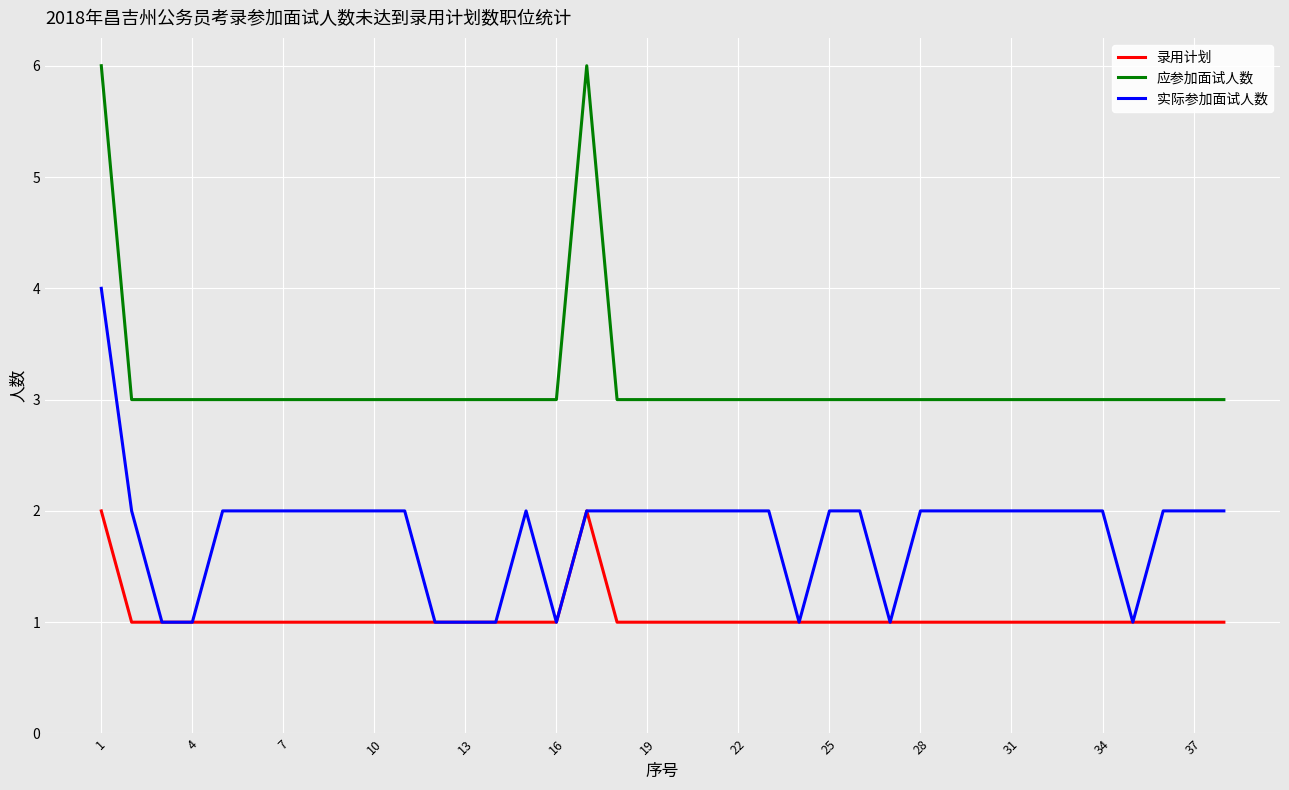

How many 录用计划 values are between 1 and 2?

38